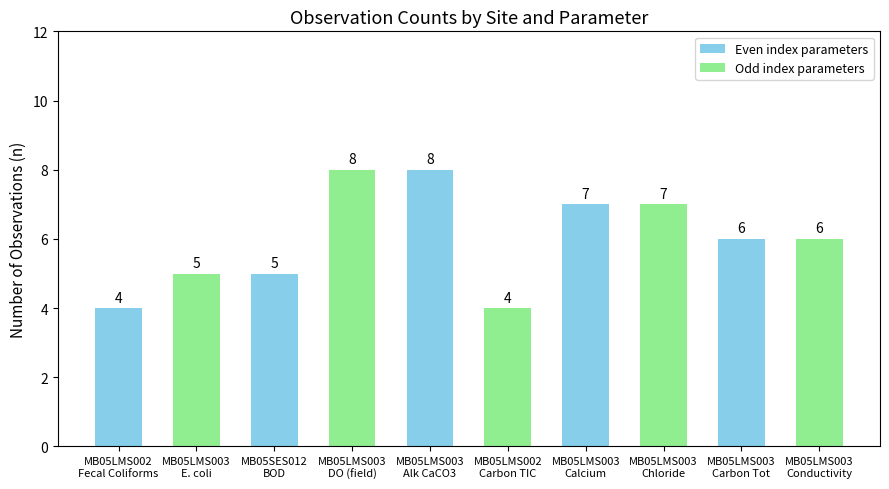

What is the label of the 5th bar from the right?

MB05LMS002
Carbon TIC